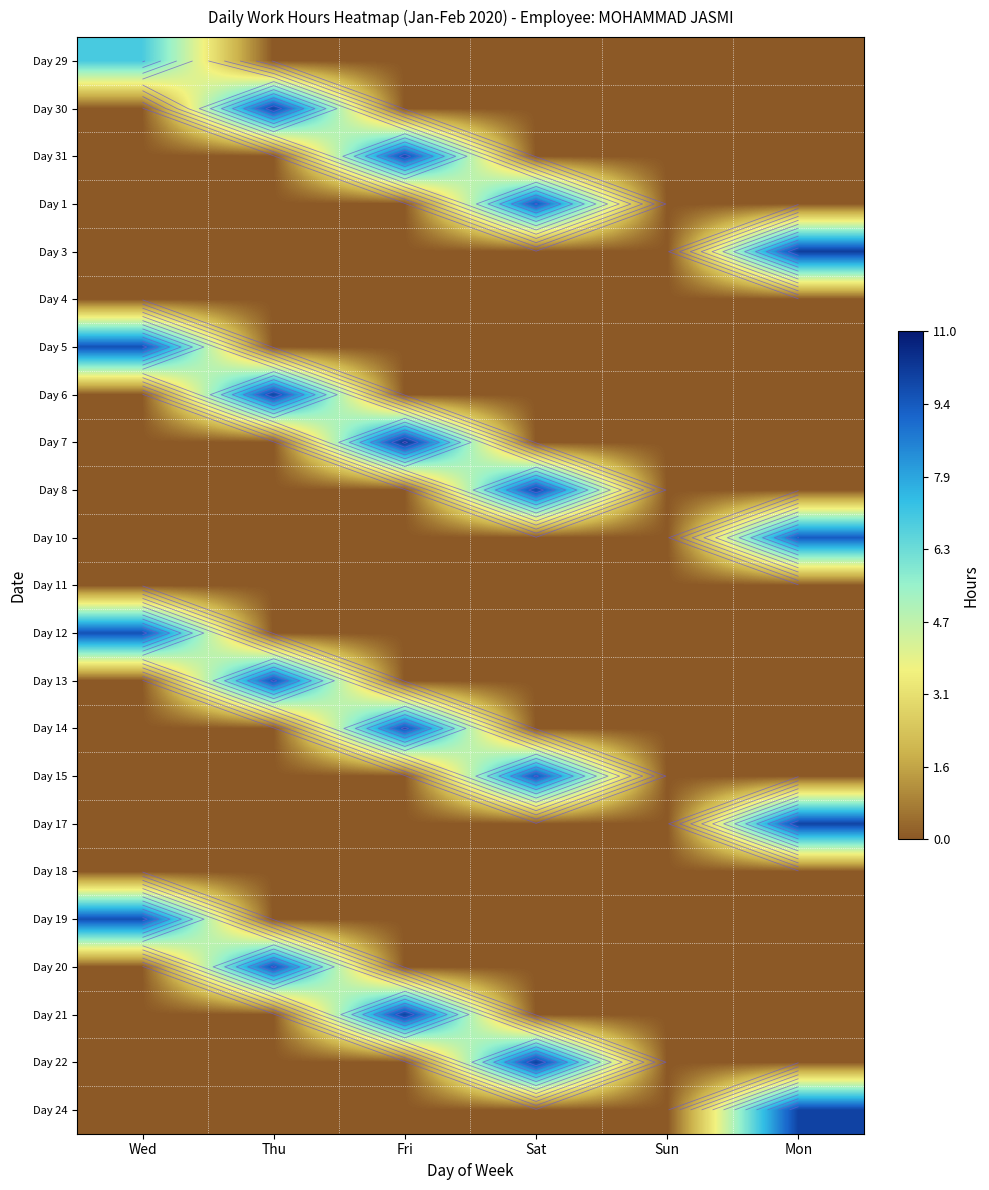

Is the value of Day 31 at Wed greater than the value of Day 30 at Thu?

No